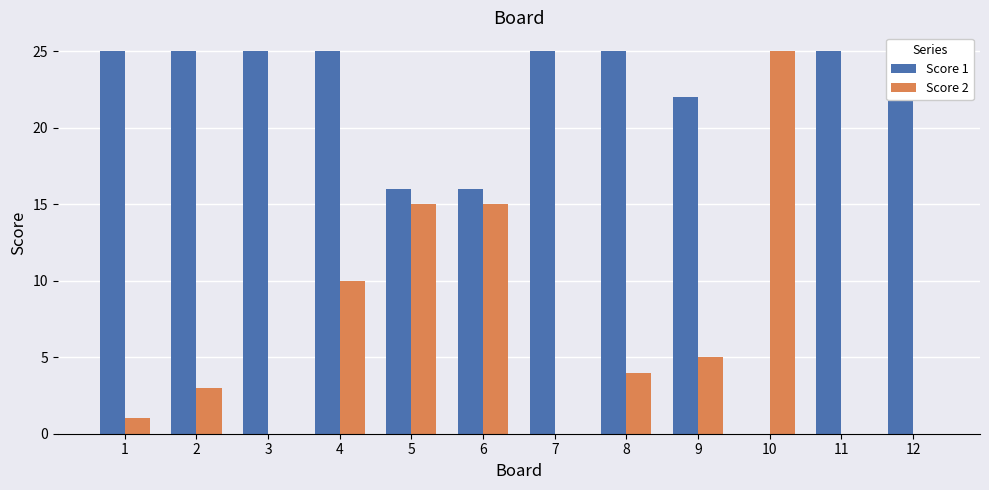

Is it true that Score 2 equals 4 at 8?

True